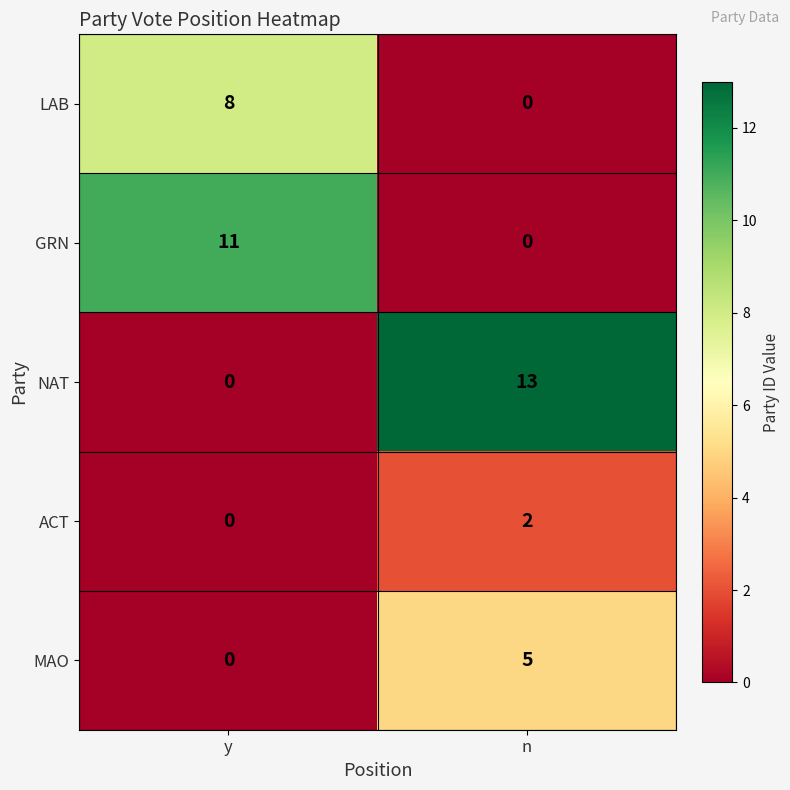

What is the total value across all series at y?

19